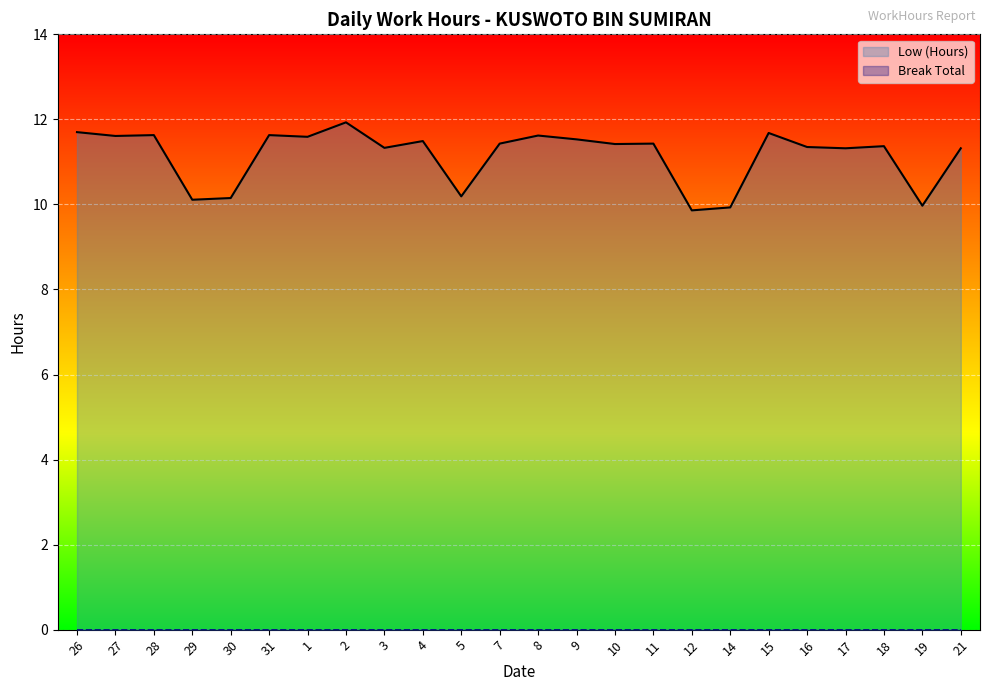

What is the greatest value displayed?

11.9